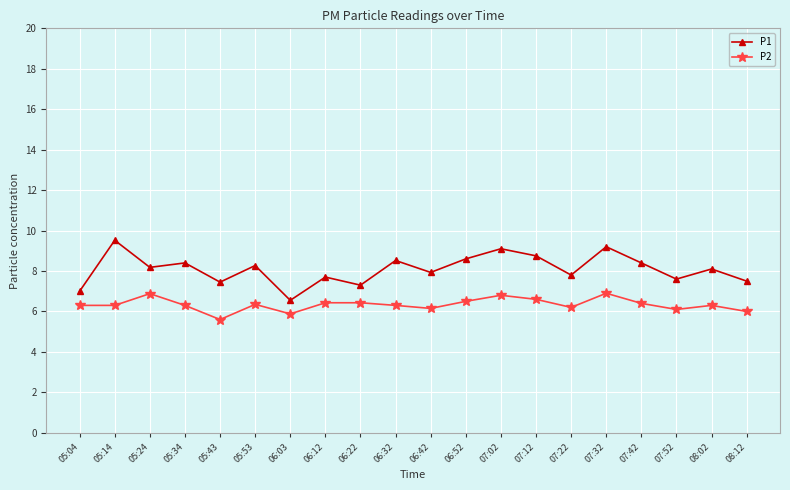

Is this an area chart (filled region under the line)?

No